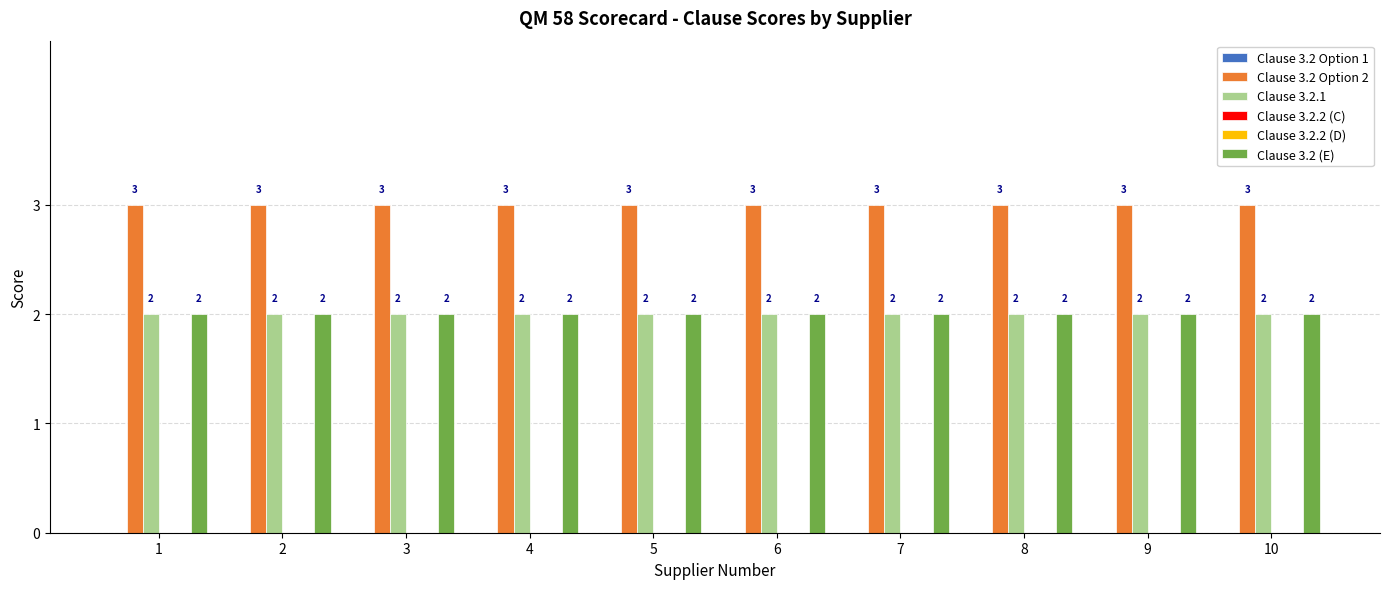

Reading left to right, list all the values displayed in this chart.

Clause 3.2 Option 1: 0	0	0	0	0	0	0	0	0	0
Clause 3.2 Option 2: 3	3	3	3	3	3	3	3	3	3
Clause 3.2.1: 2	2	2	2	2	2	2	2	2	2
Clause 3.2.2 (C): 0	0	0	0	0	0	0	0	0	0
Clause 3.2.2 (D): 0	0	0	0	0	0	0	0	0	0
Clause 3.2 (E): 2	2	2	2	2	2	2	2	2	2